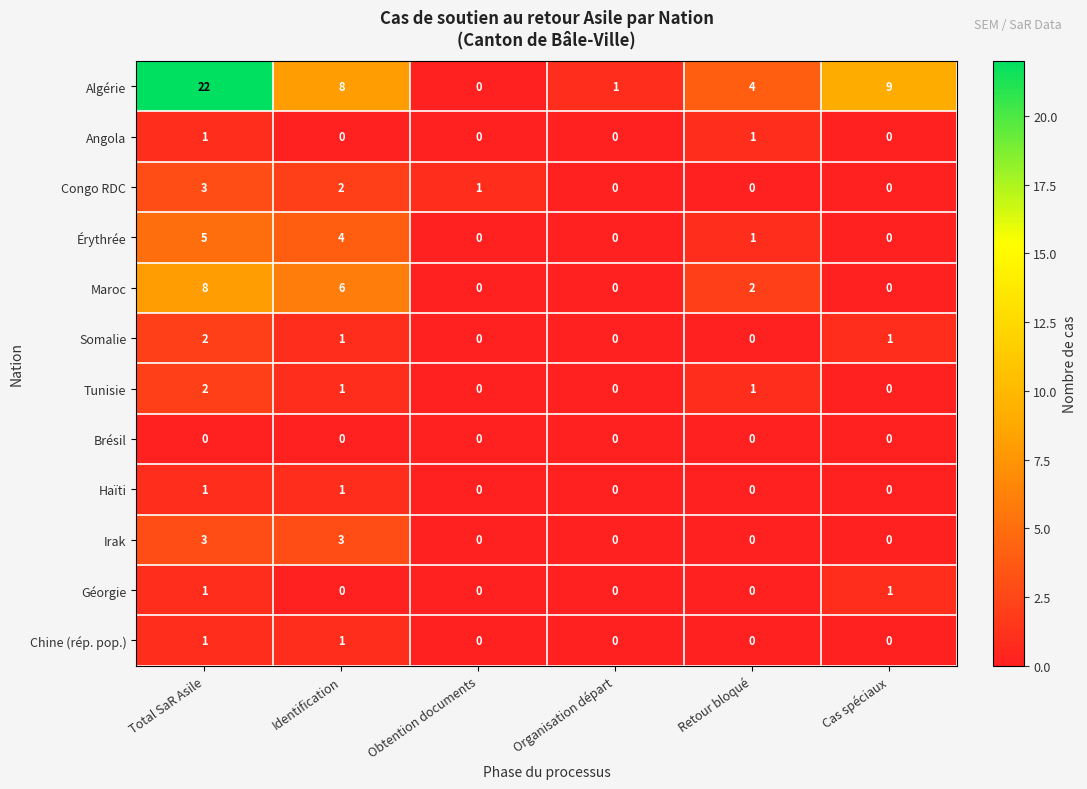

What is the sum of the Congo RDC values at Cas spéciaux and Total SaR Asile?

3